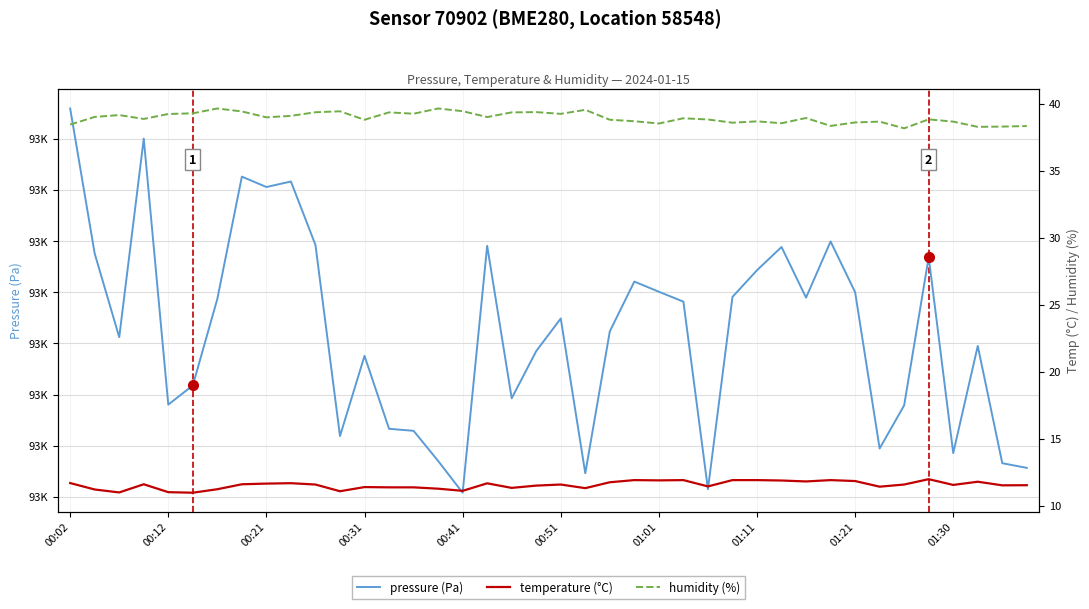

True or false: humidity (%) and pressure (Pa) intersect in this chart.

False